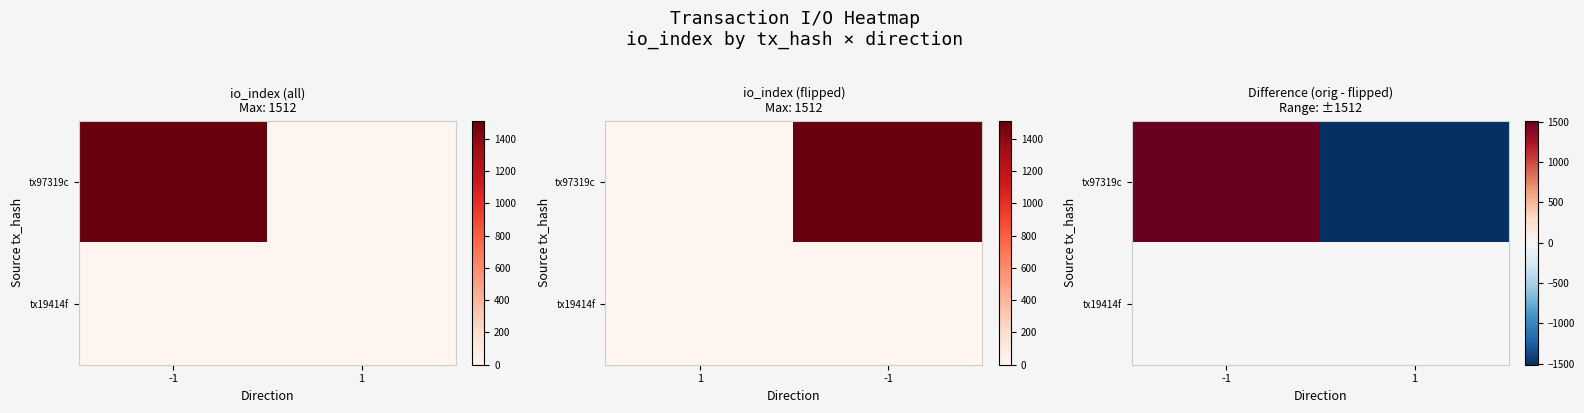

Which series has the largest range (max minus min)?

tx97319c